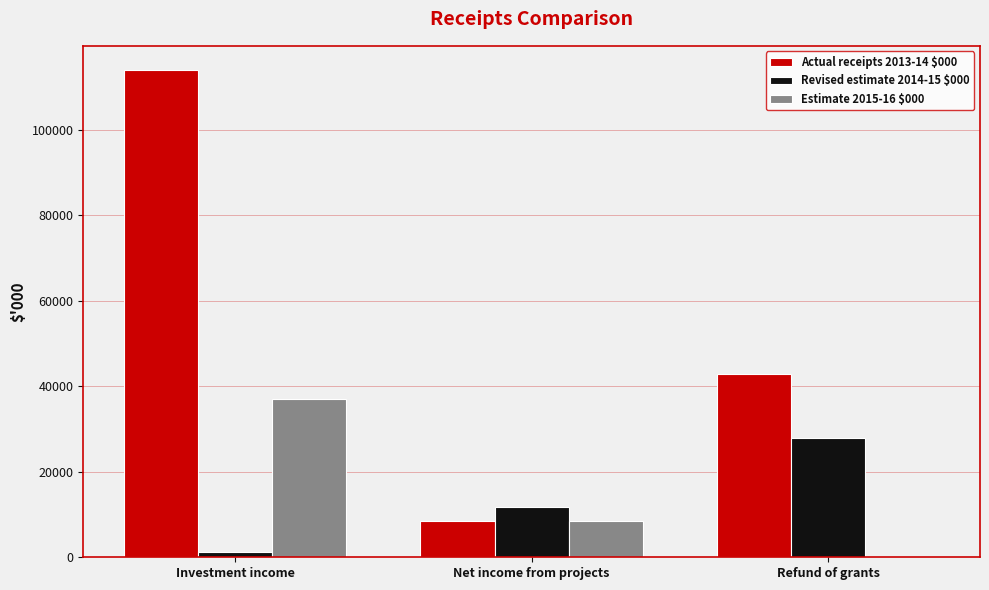

The Actual receipts 2013-14 $000 series shows 42829 at Refund of grants. True or false?

True